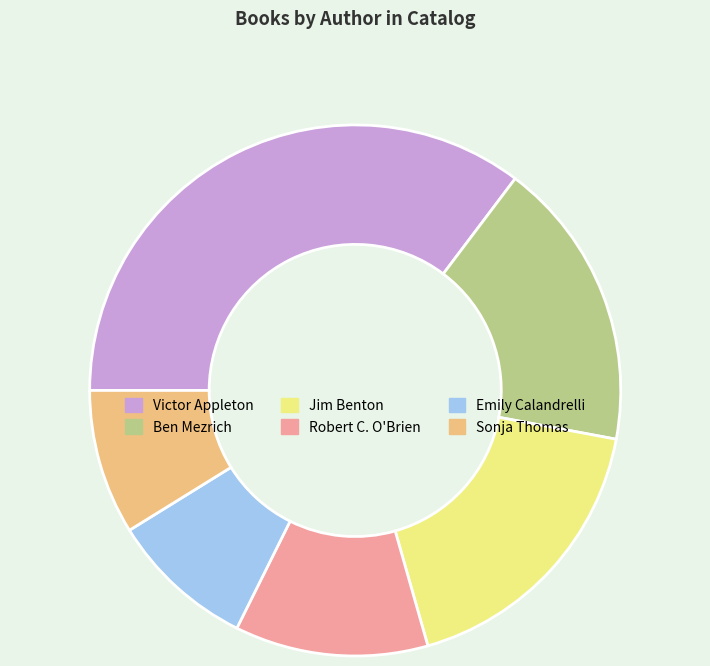

Does Victor Appleton represent more than half of the total?

No